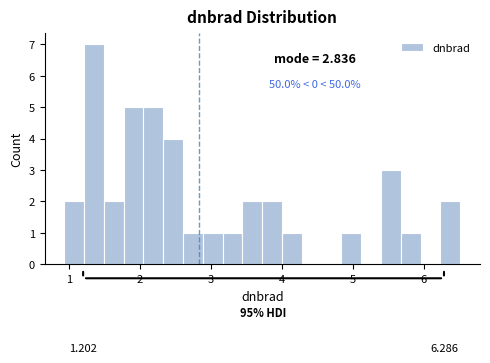

Around what value on the x-axis is the tallest bar? Give the approximate position of its centre, as read against the axis.

1.4